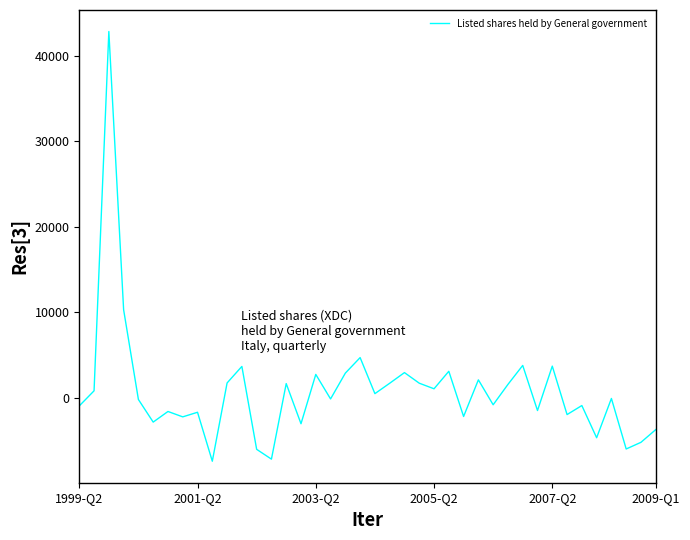

What is the greatest value displayed?

42842